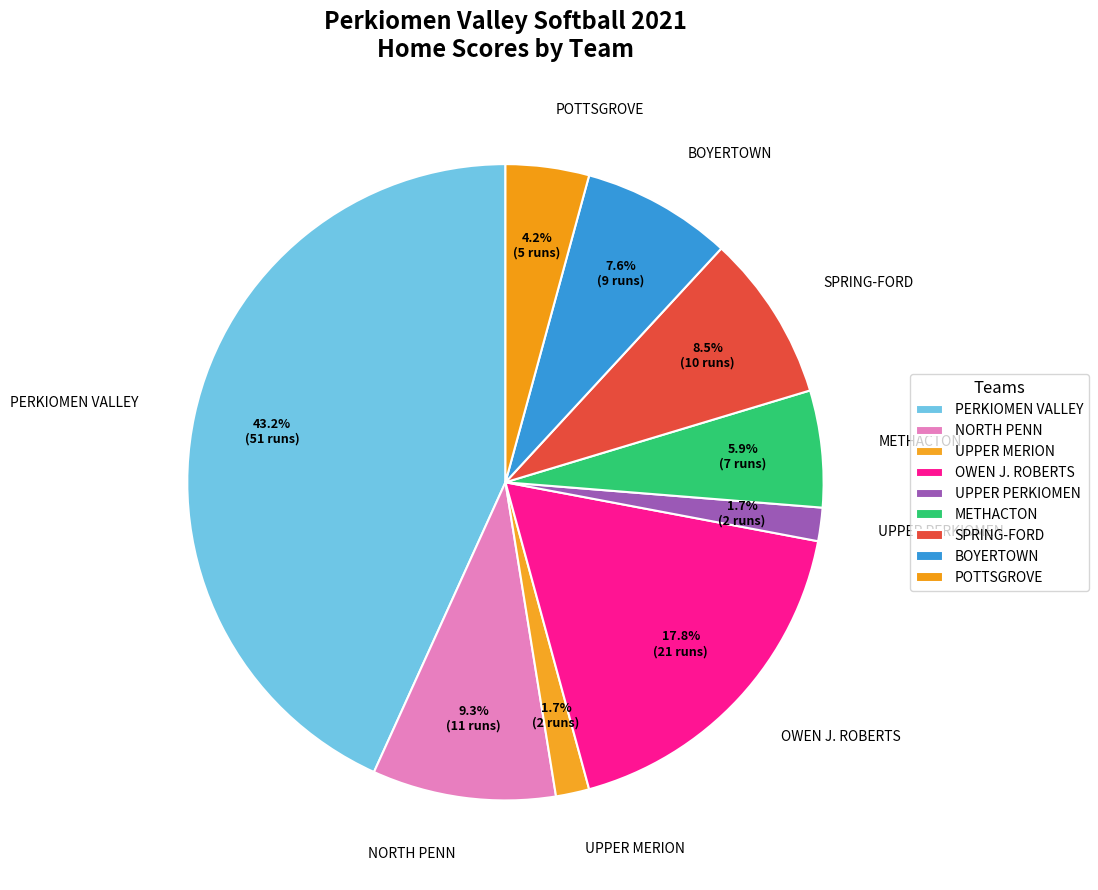

To the nearest percent, what percentage of the pie is SPRING-FORD?

8%